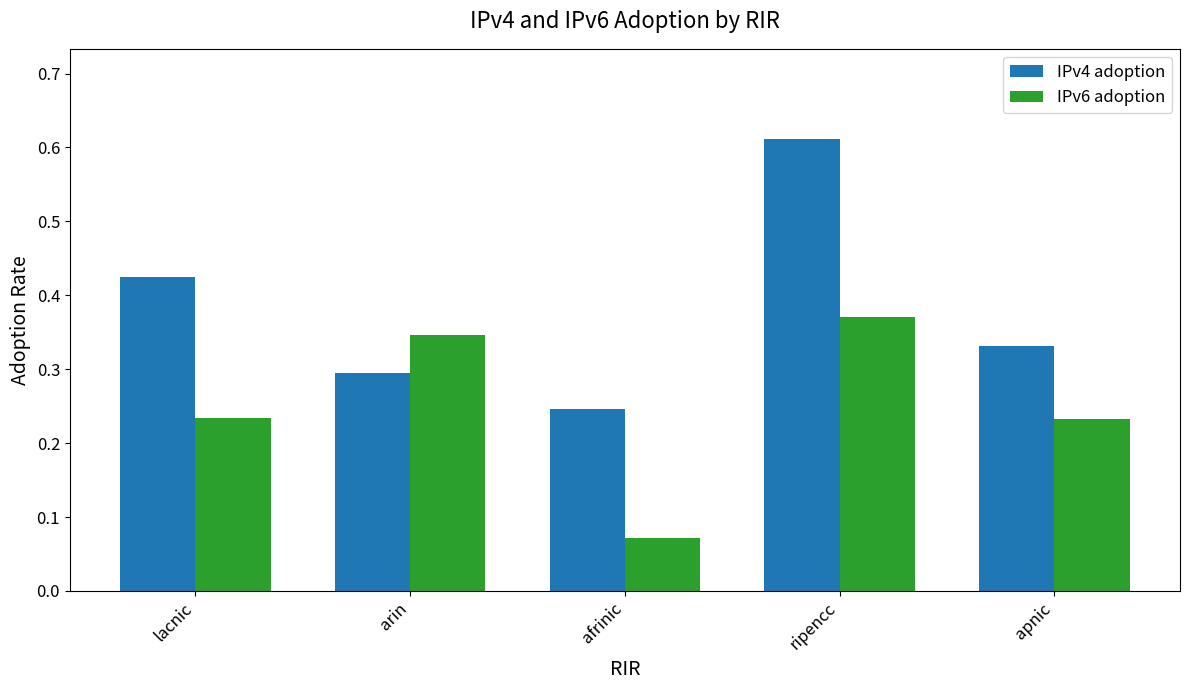

The IPv4 adoption series shows 0.3 at lacnic. True or false?

False